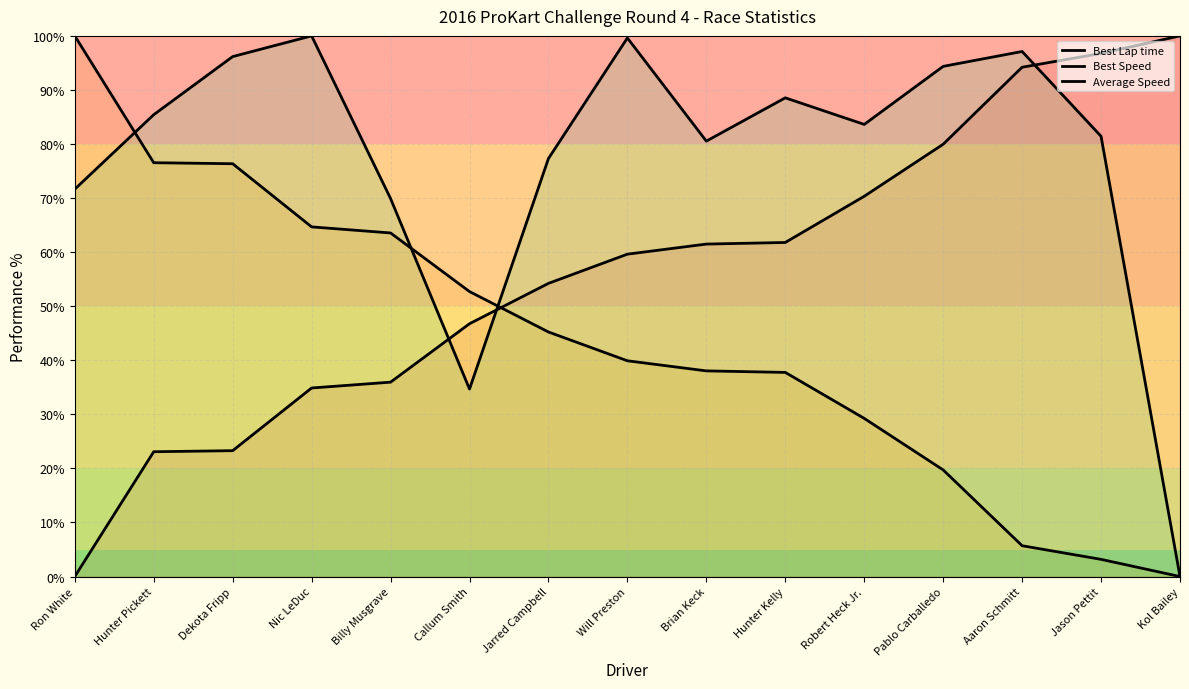

Is the value of Average Speed at Jarred Campbell greater than the value of Best Lap time at Will Preston?

Yes